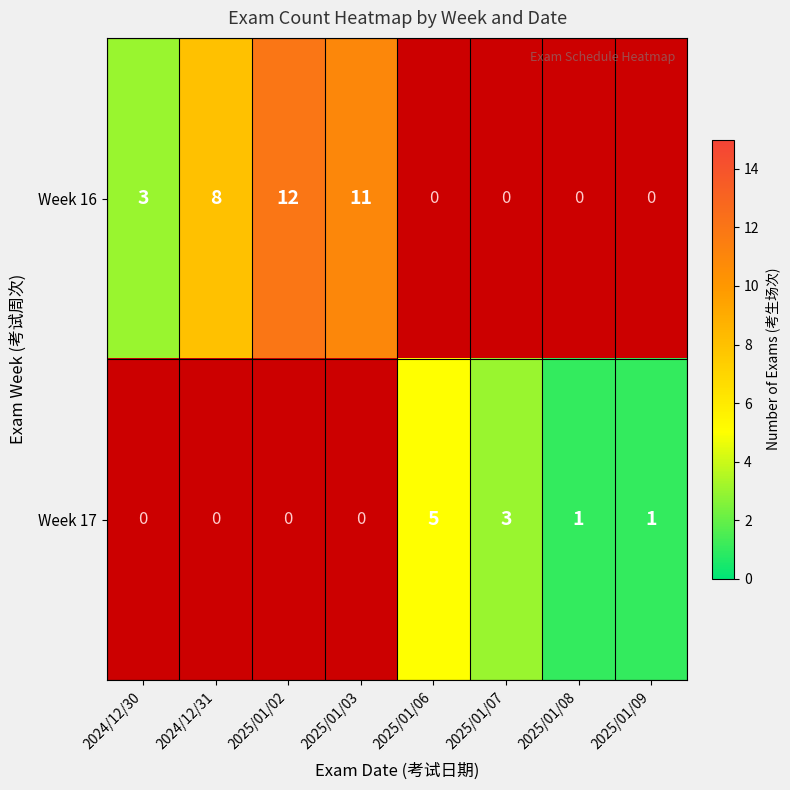

Count the number of categories in the chart.

8